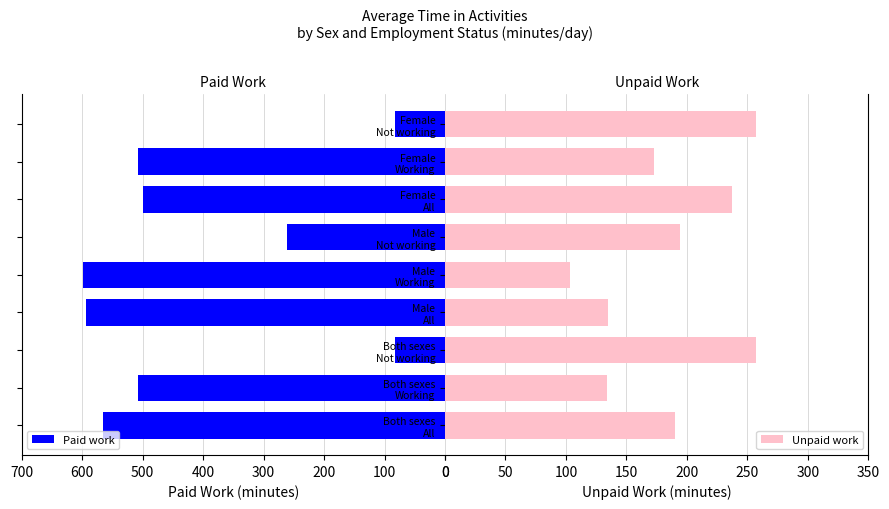

What is the maximum value for Paid work?

598